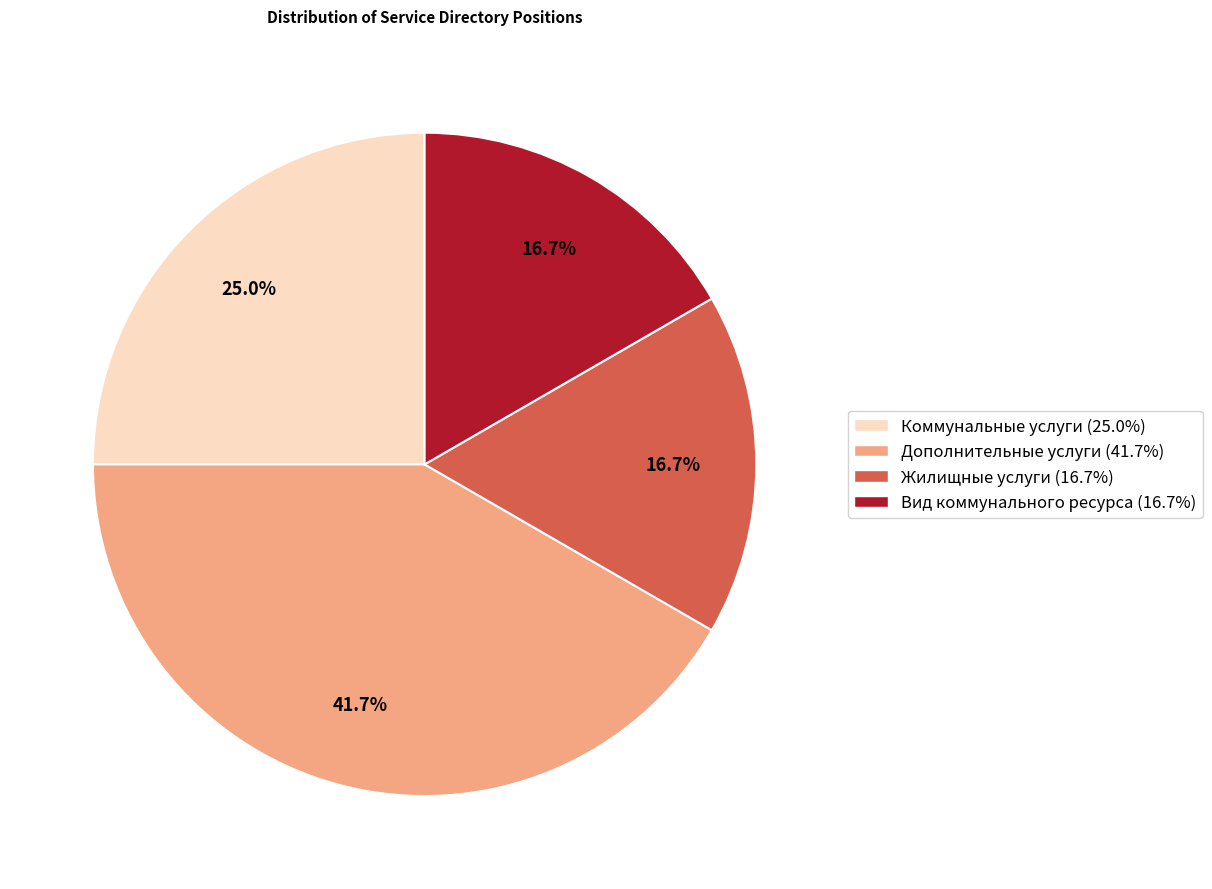

To the nearest percent, what percentage of the pie is Дополнительные услуги?

42%